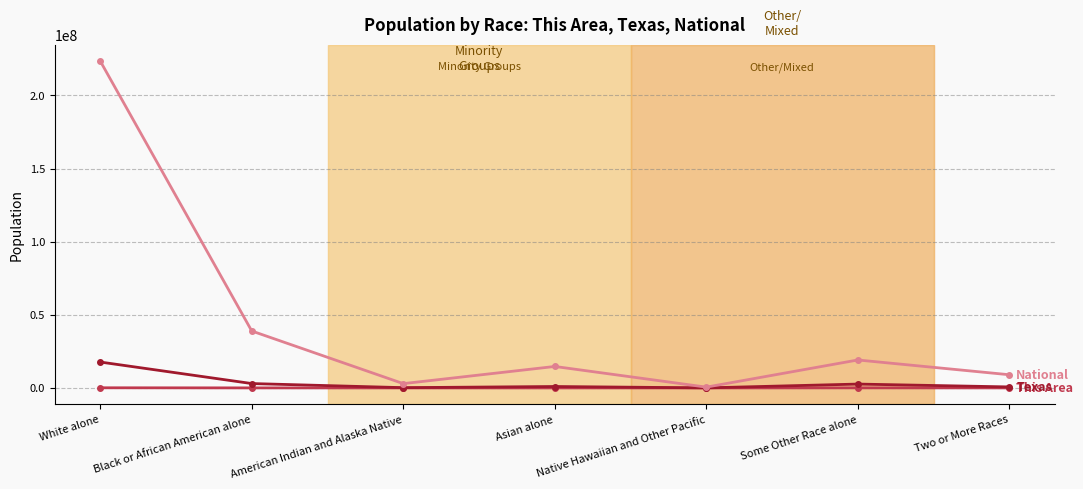

How many series are shown in this chart?

3